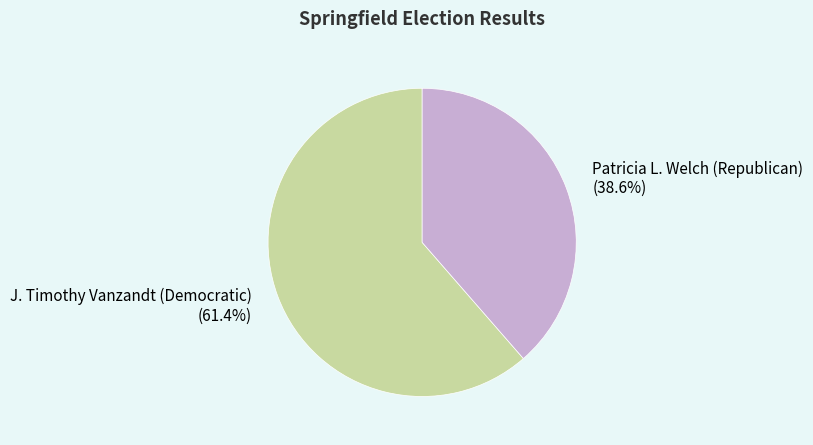

Between Patricia L. Welch (Republican) and J. Timothy Vanzandt (Democratic), which is larger?

J. Timothy Vanzandt (Democratic)